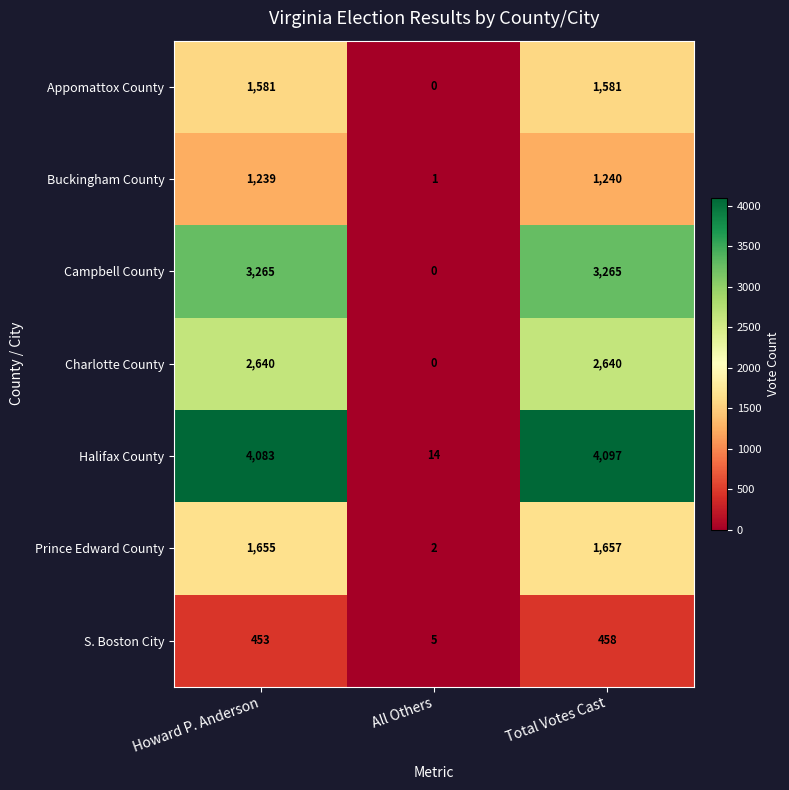

How many categories are shown in the chart?

3